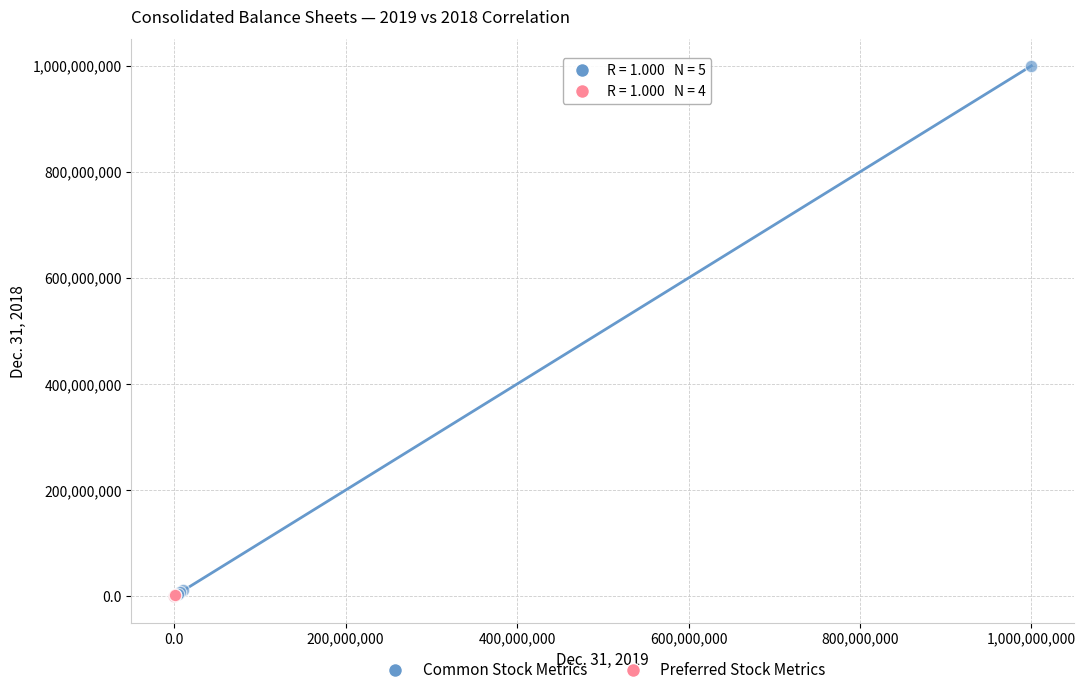

Which series has the widest spread of Y values?

Common Stock Metrics